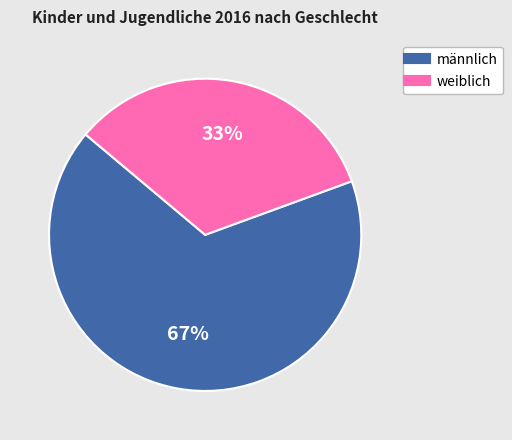

Does weiblich represent more than half of the total?

No